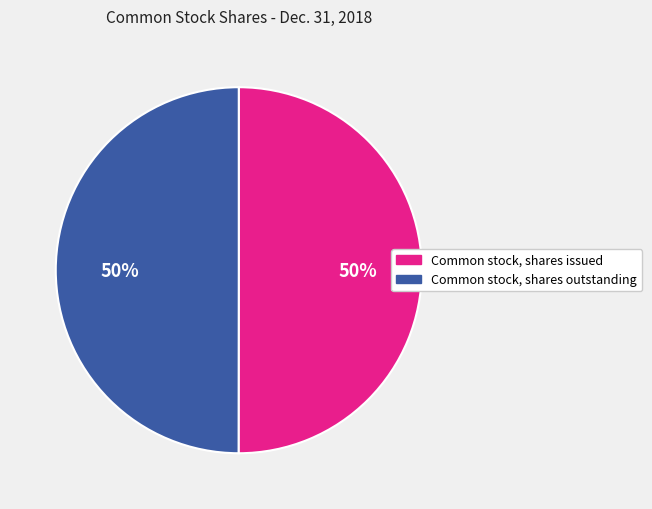

The Common stock, shares issued slice represents 50% of the pie. True or false?

True